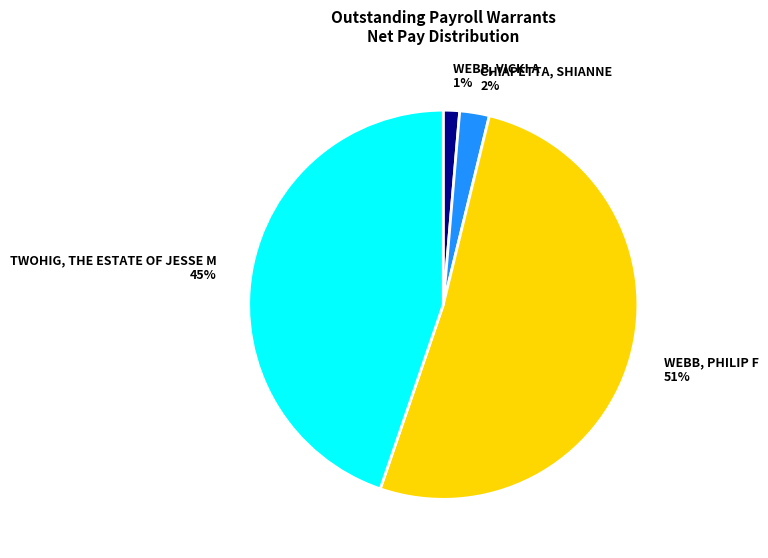

What percentage is the WEBB, VICKI A slice, to the nearest percent?

1%